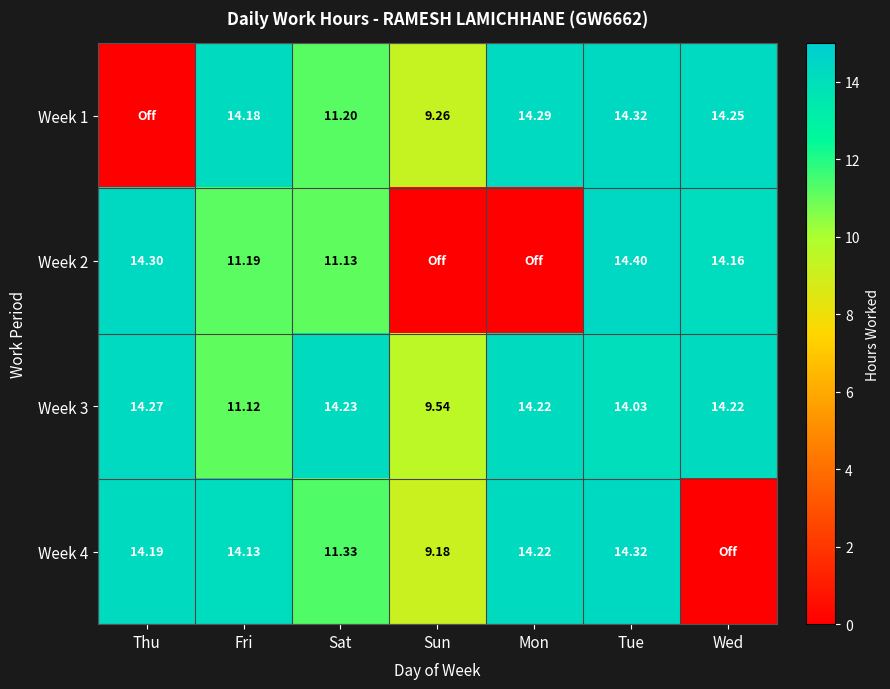

At which label does Week 3 first exceed 14?

Thu